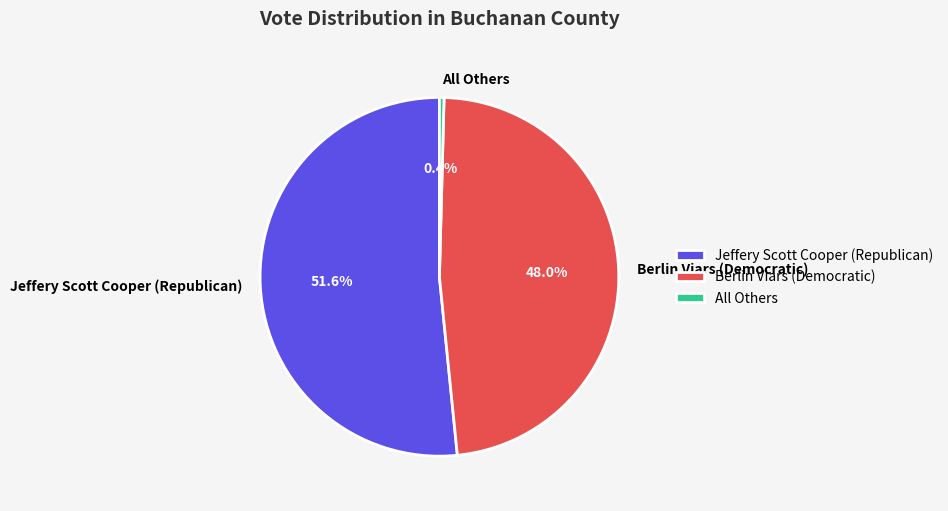

What is the smallest slice in the pie chart?

All Others